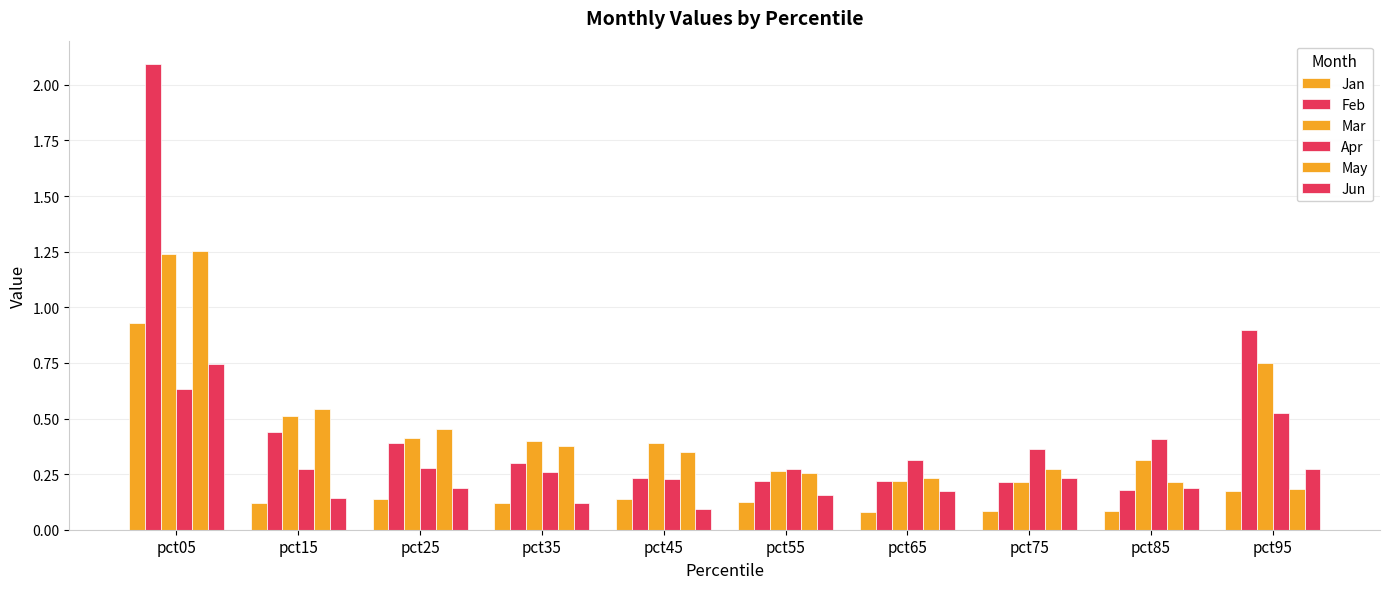

The value of May at pct05 is 1.3. True or false?

True